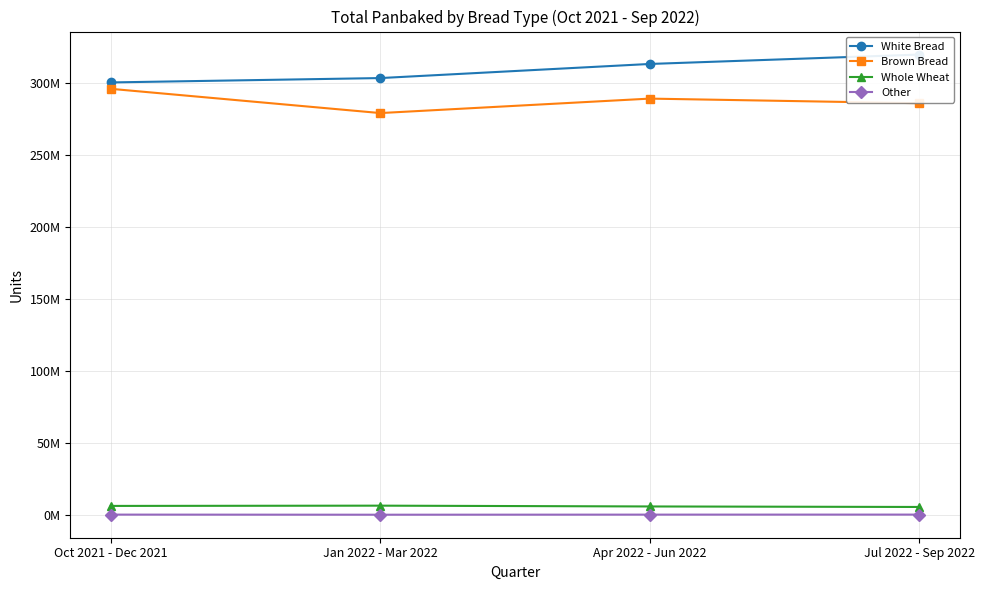

What position from the left is Oct 2021 - Dec 2021?

1